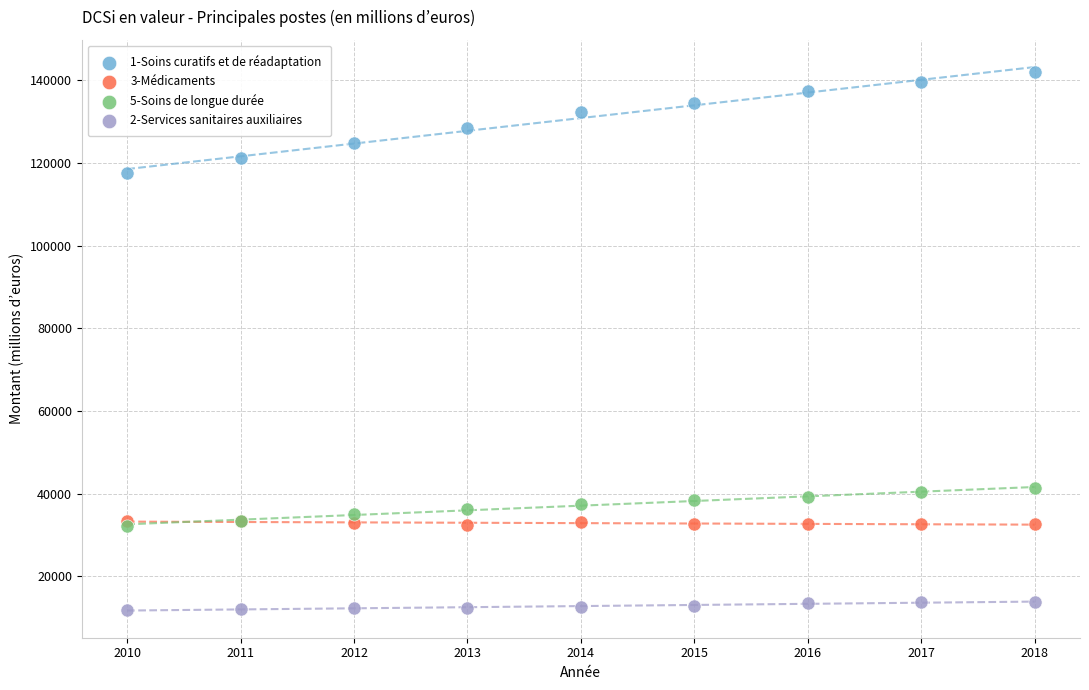

What are all the series names shown in the legend?

1-Soins curatifs et de réadaptation, 3-Médicaments, 5-Soins de longue durée, 2-Services sanitaires auxiliaires